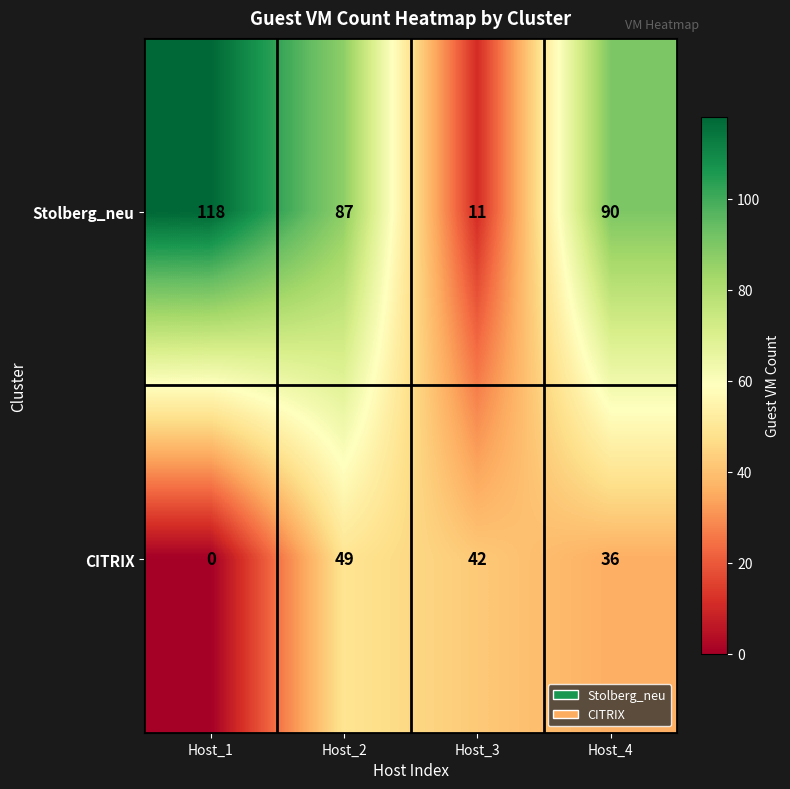

Count the number of data series in this chart.

2